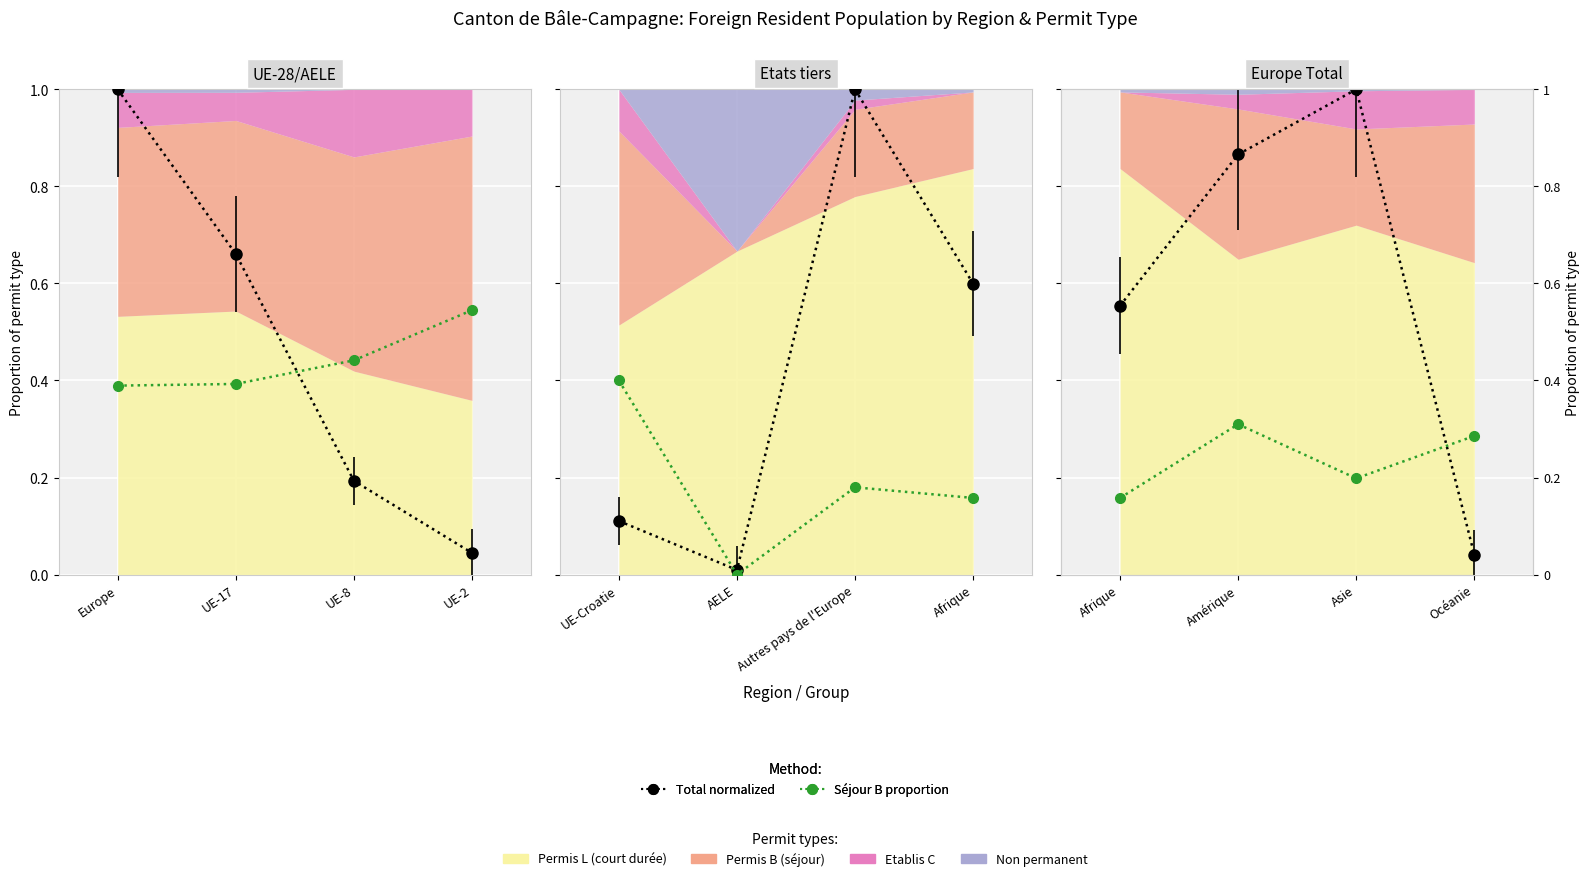

What is the label of the 1st point from the left?

Afrique